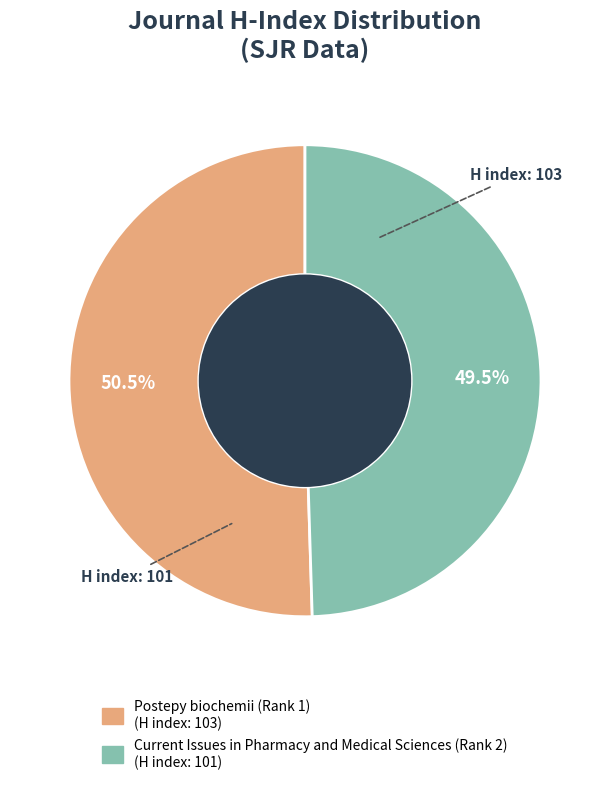

Count the number of slices in the pie.

2